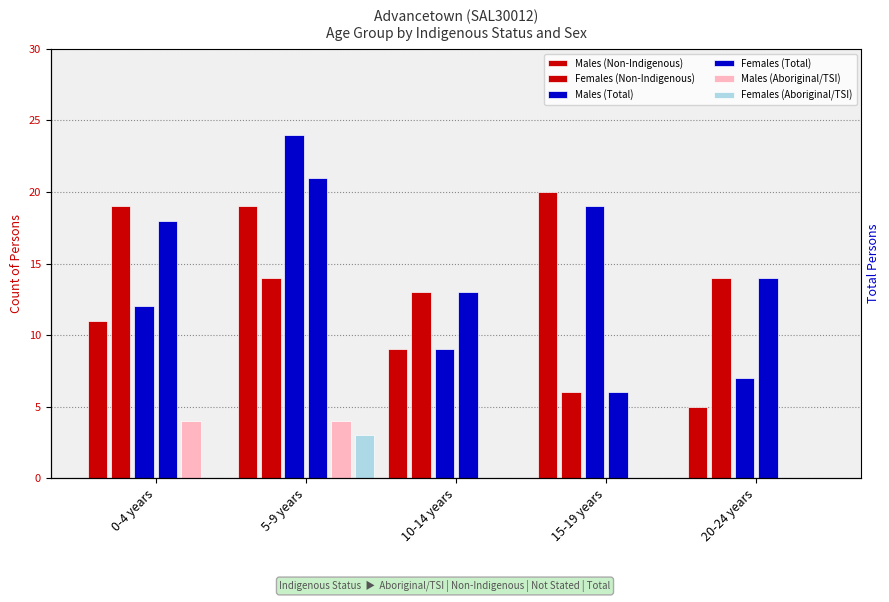

Which series has the largest range (max minus min)?

Males (Total)